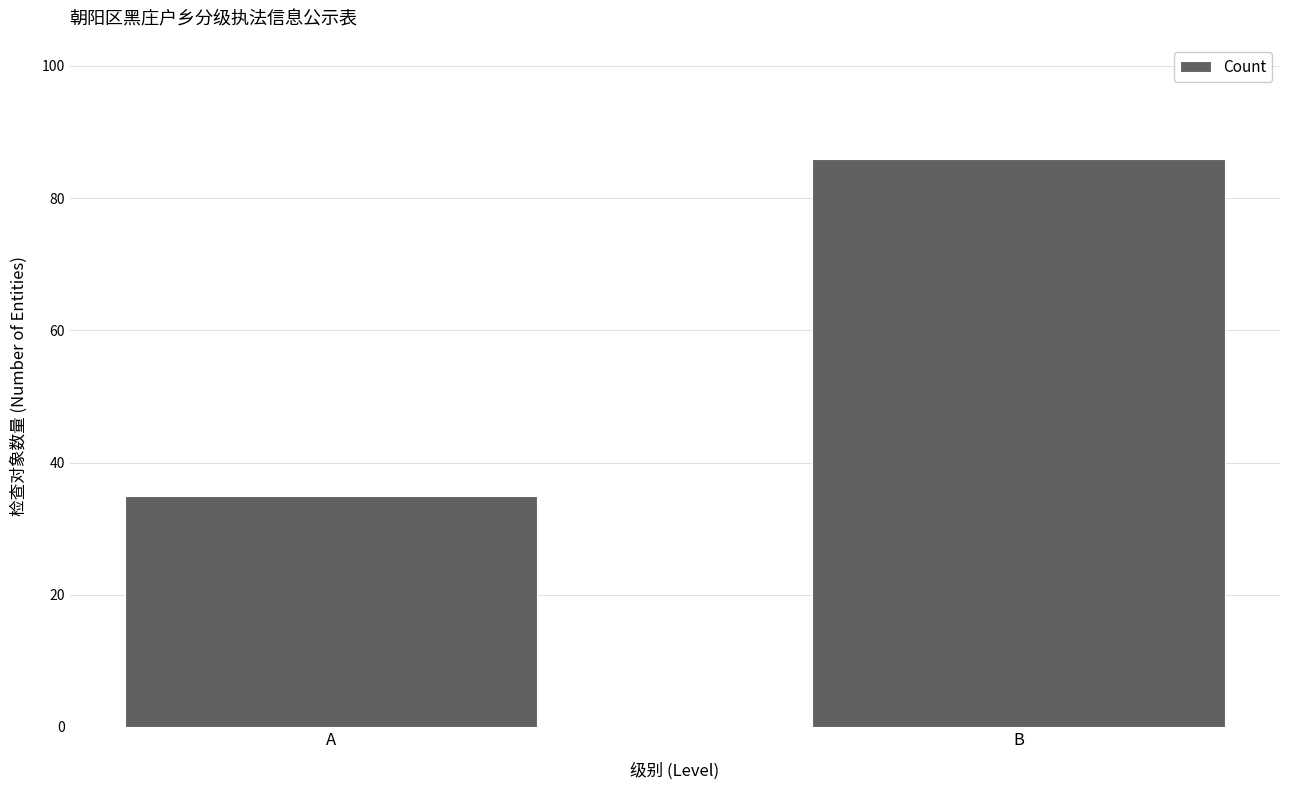

What is the greatest value displayed?

86